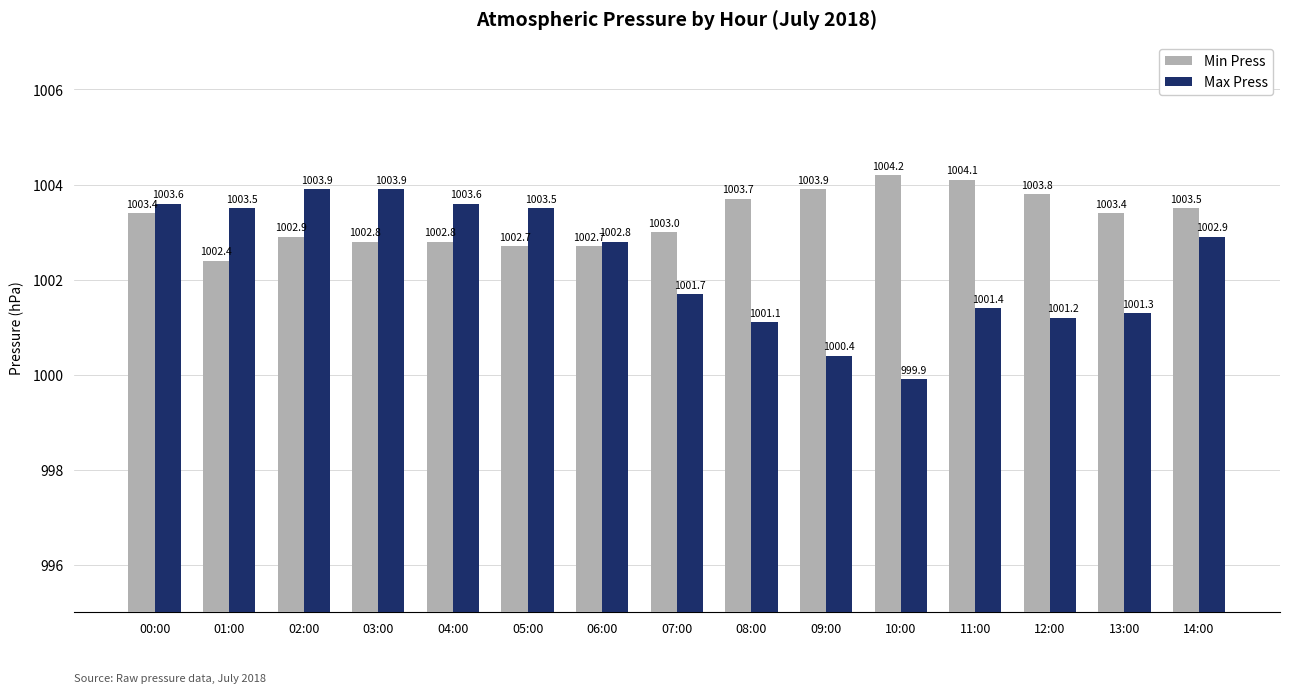

Which series has the widest spread of values?

Max Press